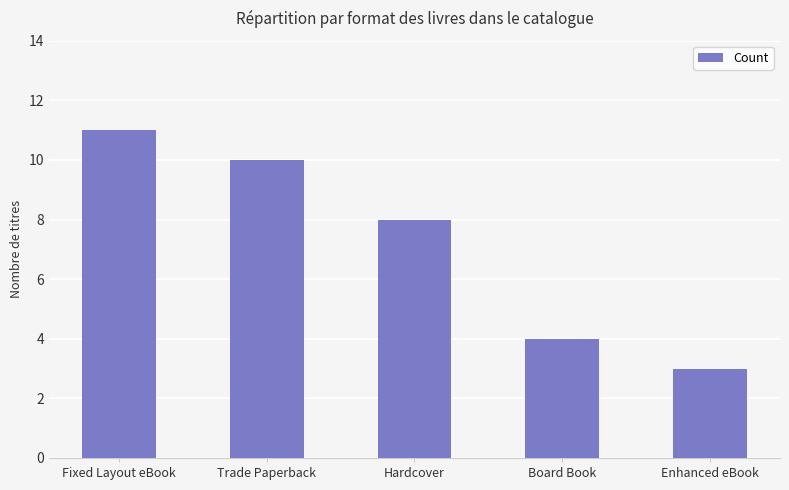

Count the values in the range 4 to 10.

3